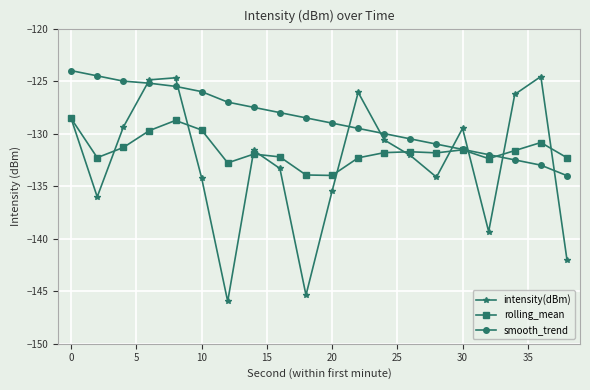

Which series has the widest spread of values?

intensity(dBm)